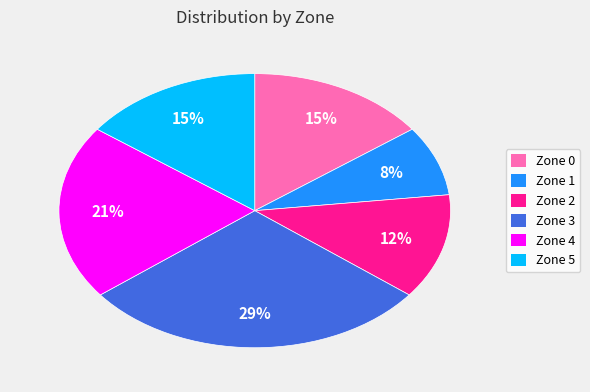

Does any single category account for the majority?

No